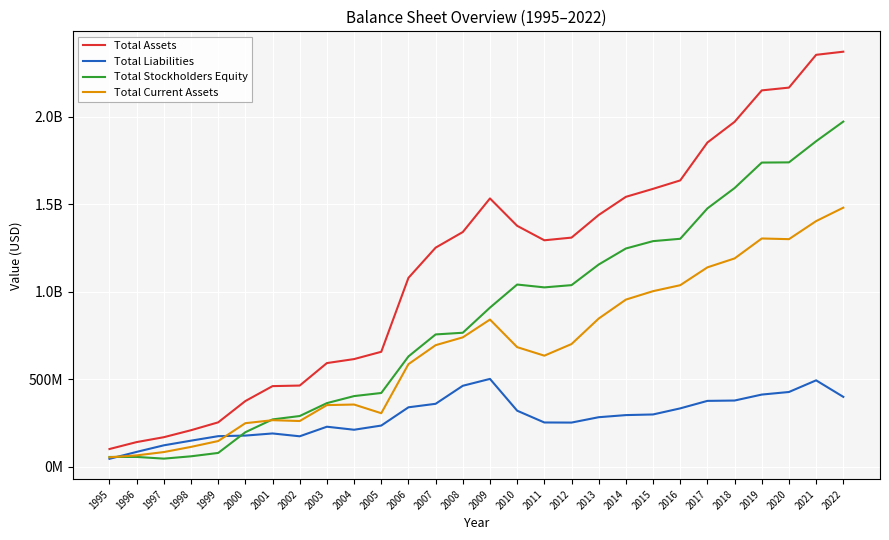

Does the chart have visible grid lines?

Yes